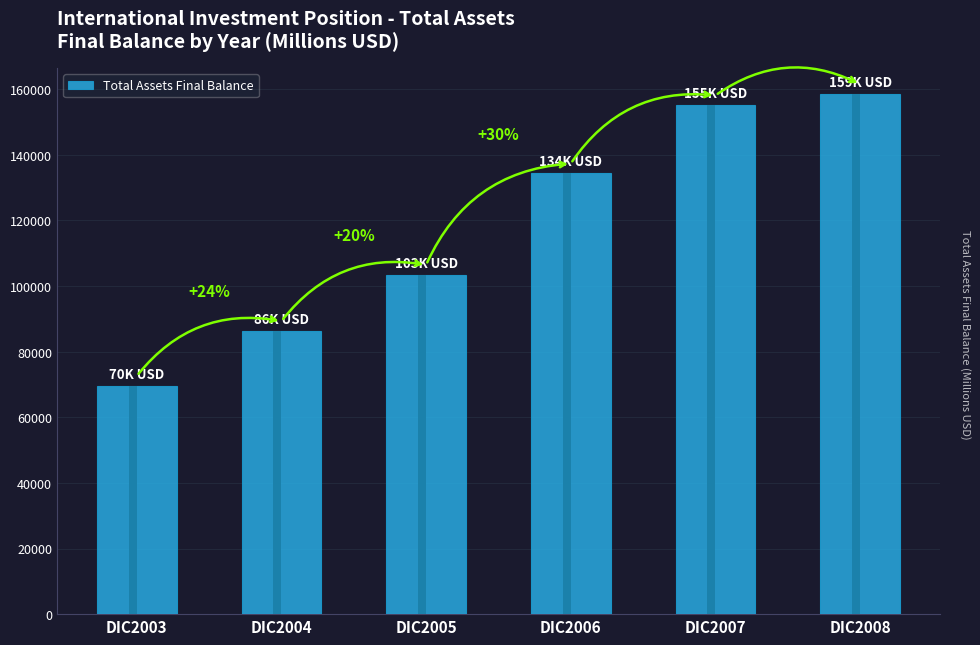

Is it true that the value at DIC2005 is 26136.0?

False